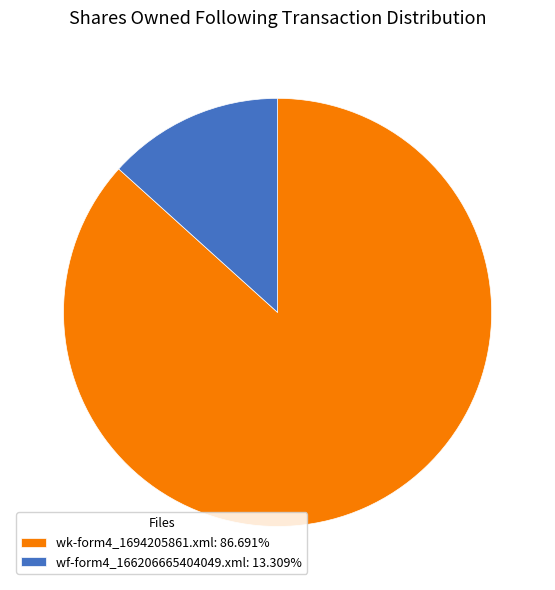

Does wf-form4_166206665404049.xml: 13.309% account for over 50% of the chart?

No